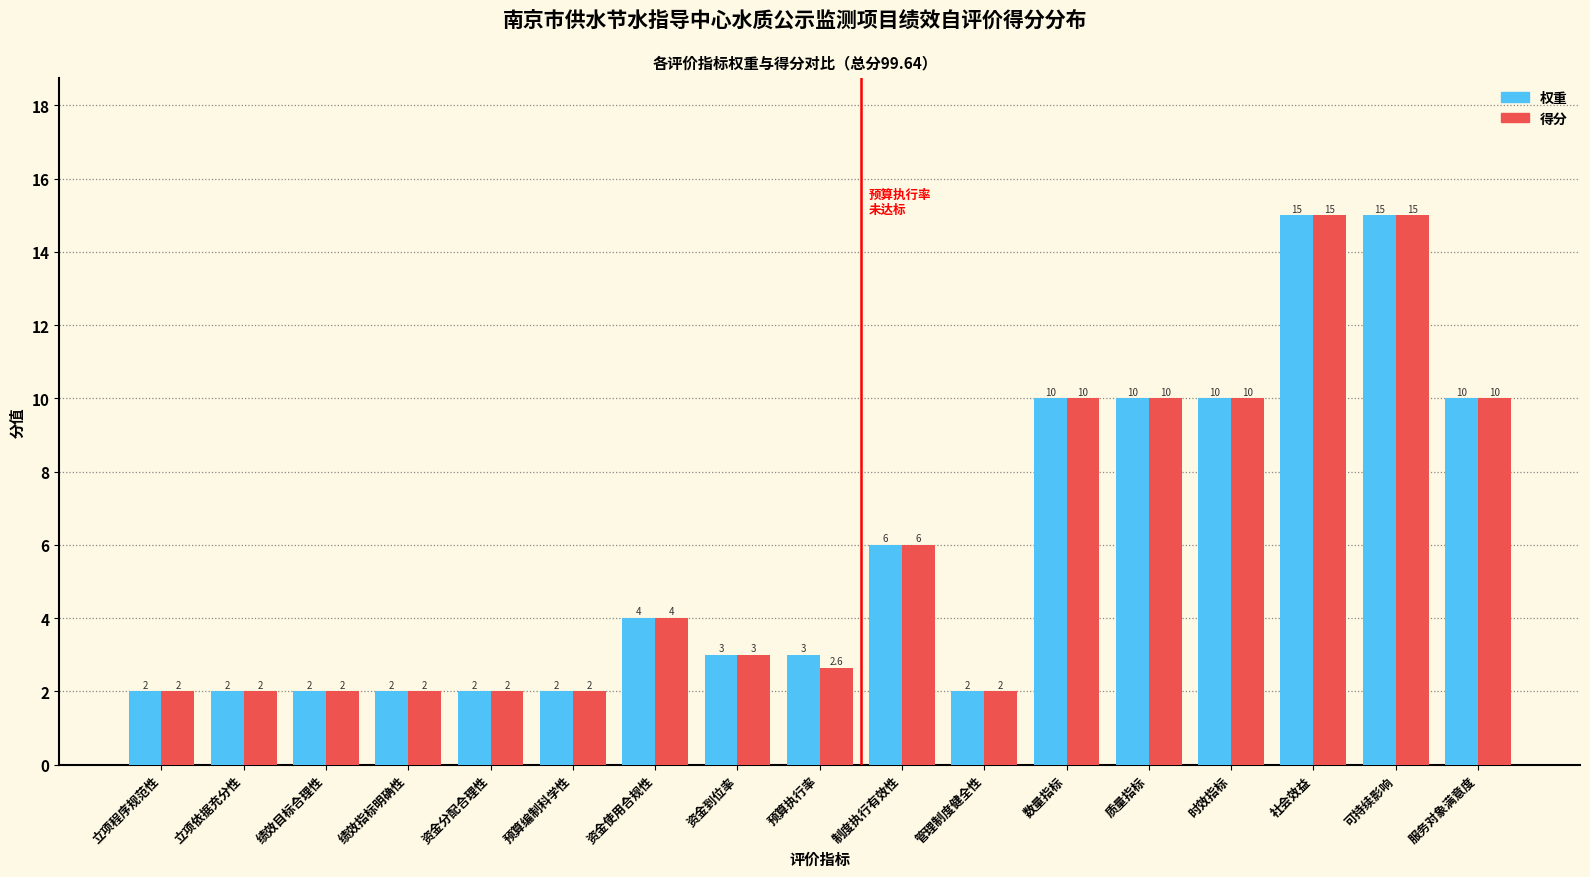

Reading left to right, transcribe all the data shown in this chart.

权重: 2.0	2.0	2.0	2.0	2.0	2.0	4.0	3.0	3.0	6.0	2.0	10.0	10.0	10.0	15.0	15.0	10.0
得分: 2.0	2.0	2.0	2.0	2.0	2.0	4.0	3.0	2.6	6.0	2.0	10.0	10.0	10.0	15.0	15.0	10.0